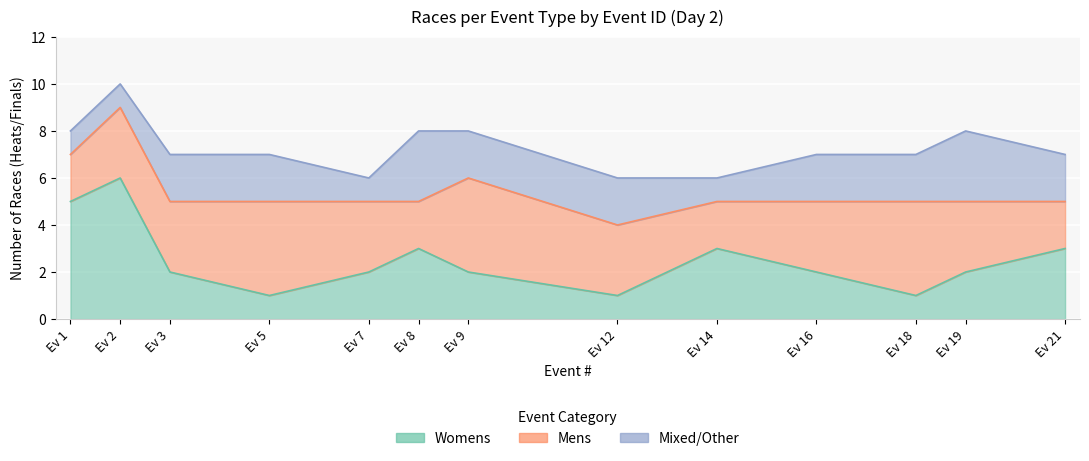

Where is Mens nearest to the value 3?

Event 2